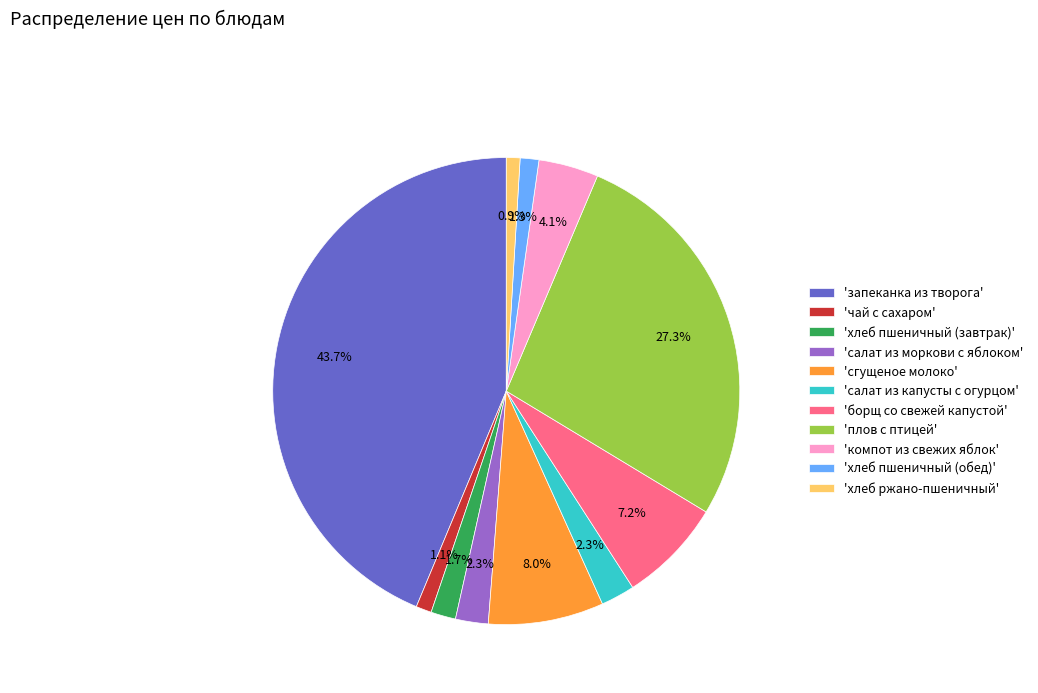

To the nearest percent, what is the difference between the largest and smallest slice percentages?

43%